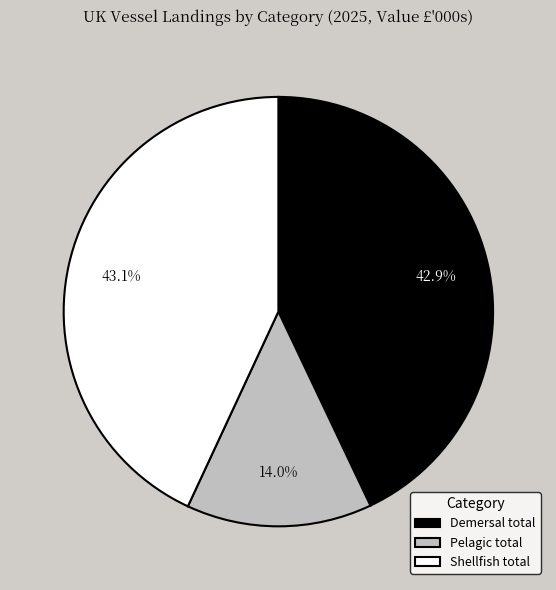

Does Shellfish total represent more than half of the total?

No